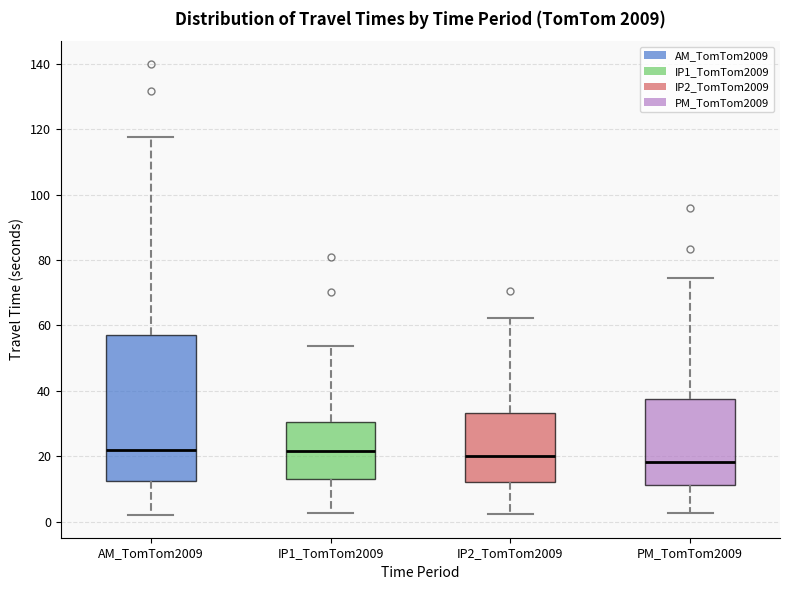

Reading left to right, transcribe this box plot: for each box, give where its median line is, the range the box spans, and where its two whiskers end, as read against the y-axis. The values are not printed on the chart, so give them approximately, as read against the axis.

AM_TomTom2009: median 22, box 12 to 56, whiskers 2 to 118
IP1_TomTom2009: median 22, box 14 to 30, whiskers 2 to 54
IP2_TomTom2009: median 20, box 12 to 34, whiskers 2 to 62
PM_TomTom2009: median 18, box 12 to 38, whiskers 2 to 74